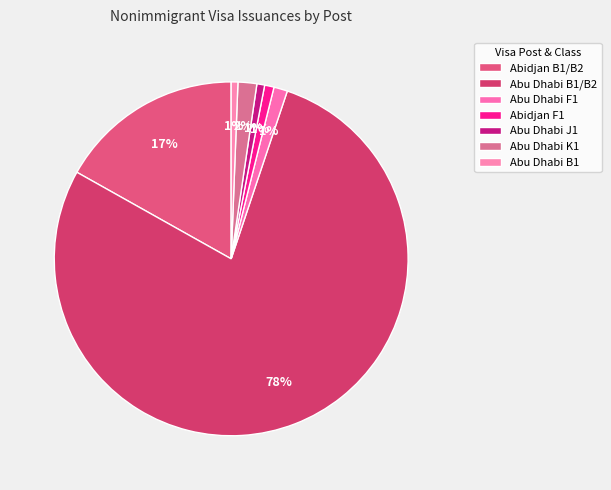

Which slice is the largest?

Abu Dhabi B1/B2